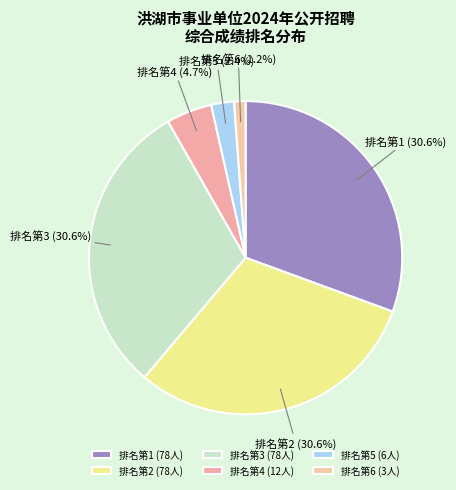

Combined, do 排名第6 and 排名第1 account for over 50%?

No